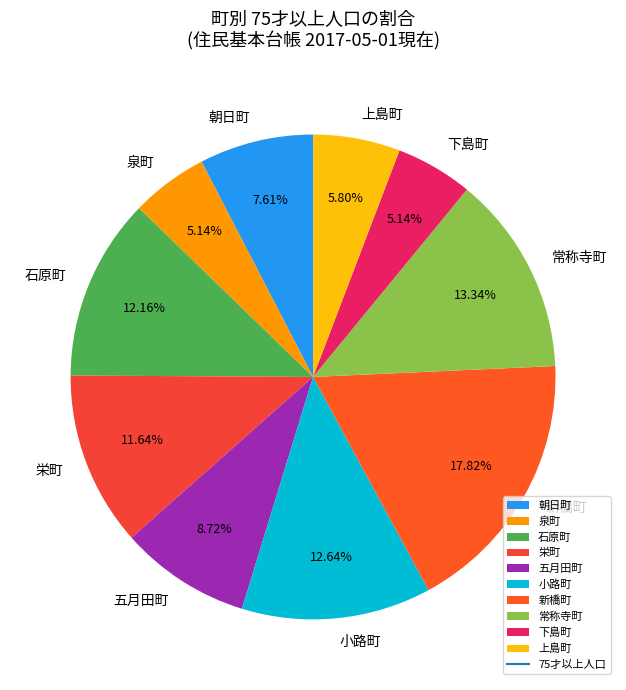

Do 小路町 and 常称寺町 together represent more than half of the pie?

No